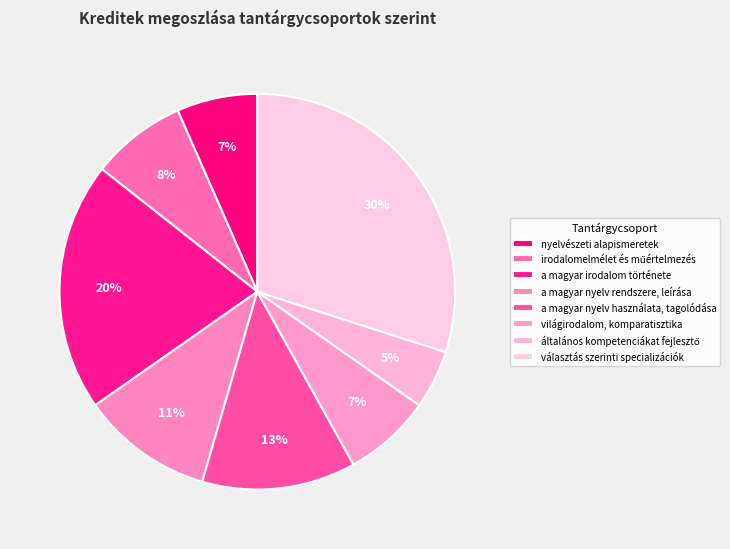

The irodalomelmélet és műértelmezés slice represents 1% of the pie. True or false?

False